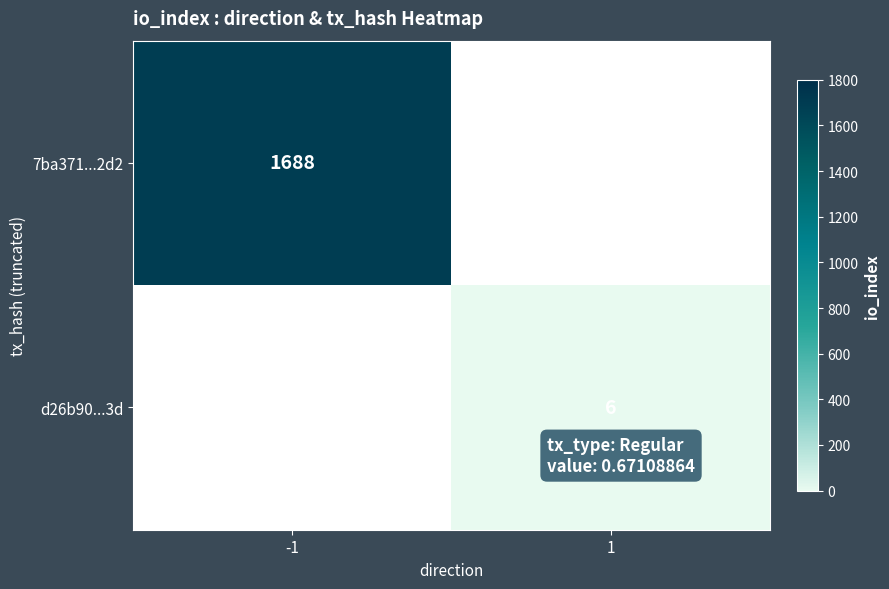

True or false: 7ba371...2d2 has a value of 1161 at -1.

False